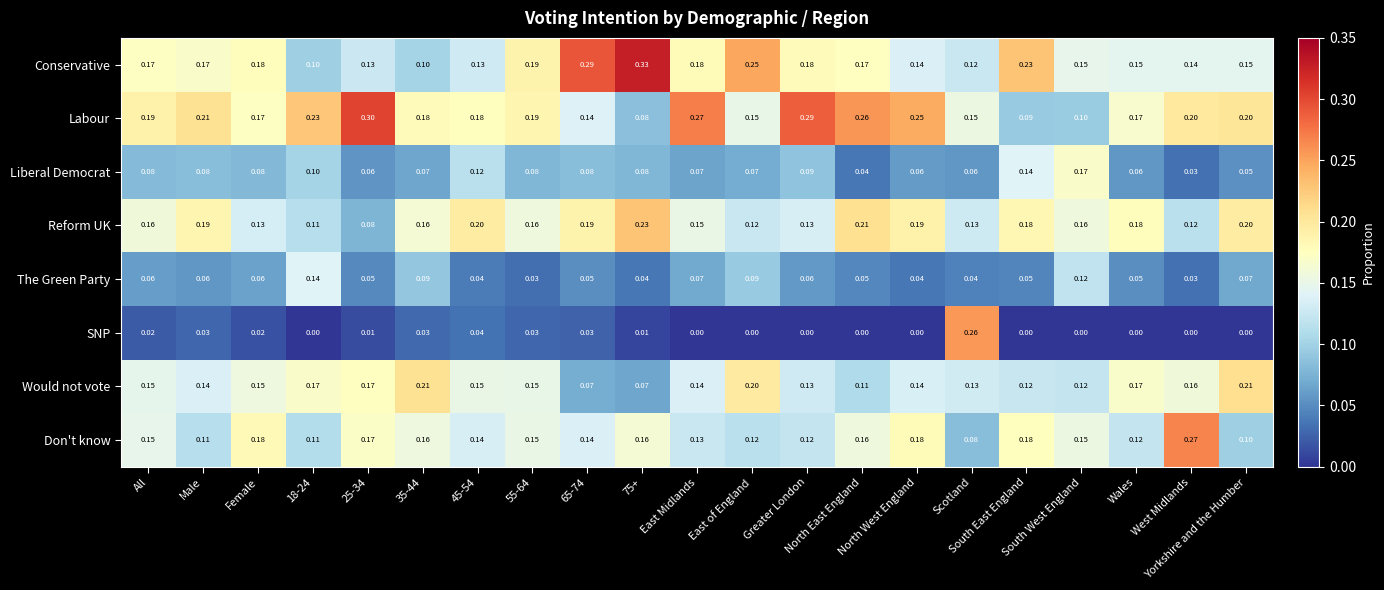

Which series has the largest total across all categories?

Labour